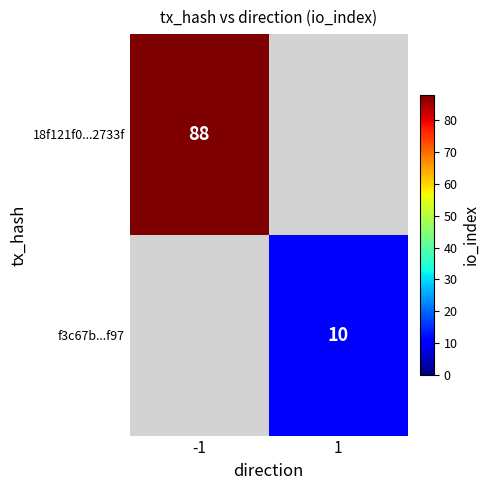

At which category does the chart reach its peak across all series?

-1